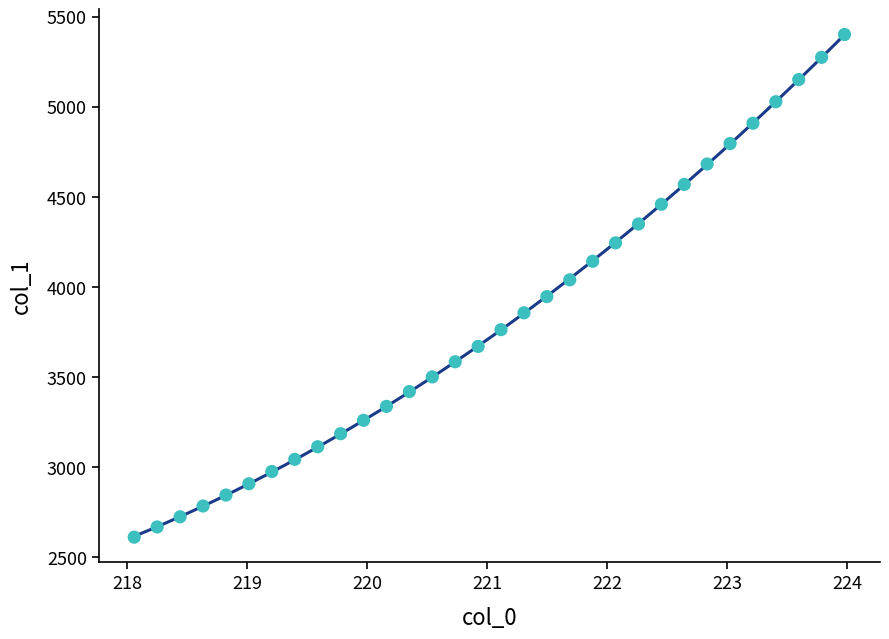

What is the range of X values (max minus min)?

5.9